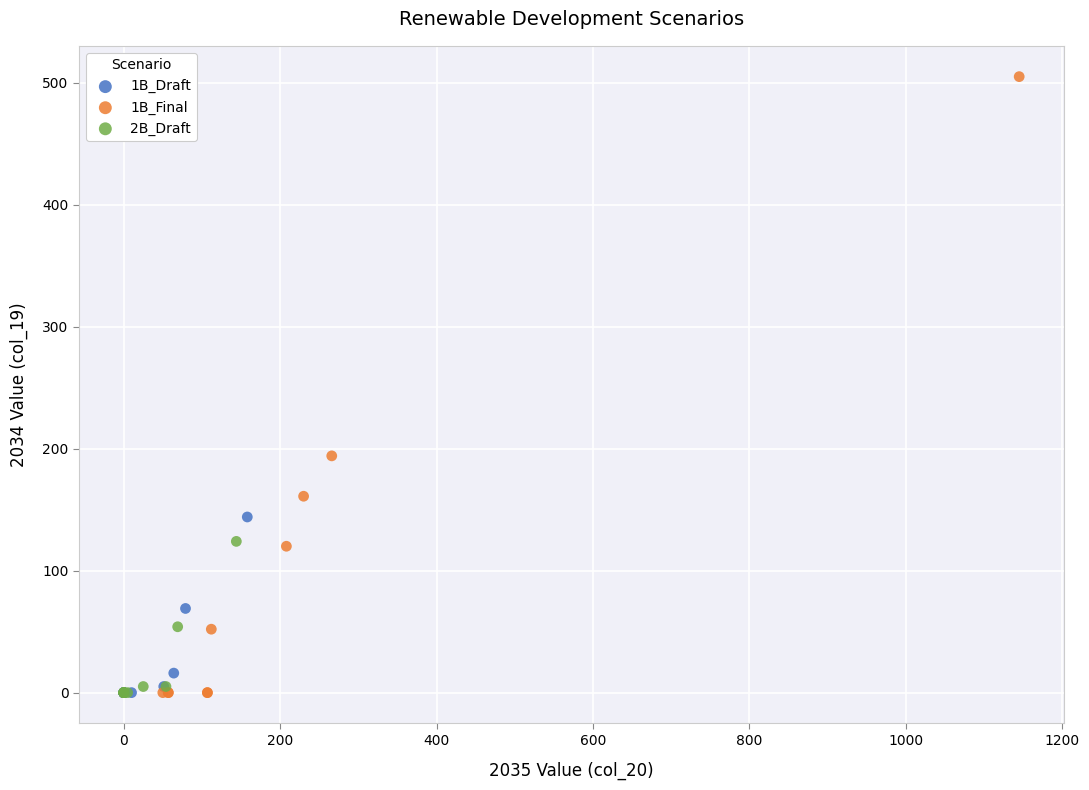

Which series has the widest spread of Y values?

1B_Final